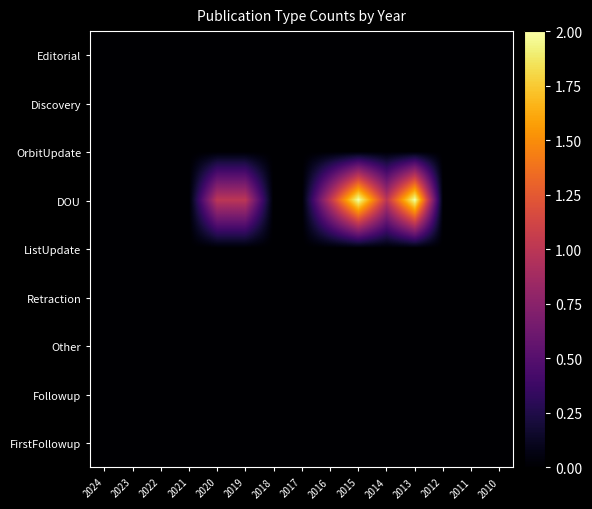

List the series in order of their peak value, highest first.

DOU, Editorial, Discovery, OrbitUpdate, ListUpdate, Retraction, Other, Followup, FirstFollowup